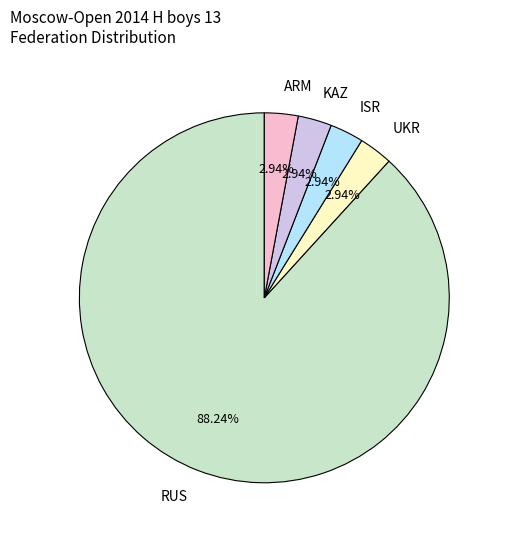

To the nearest percent, what is the difference between the largest and smallest slice percentages?

85%